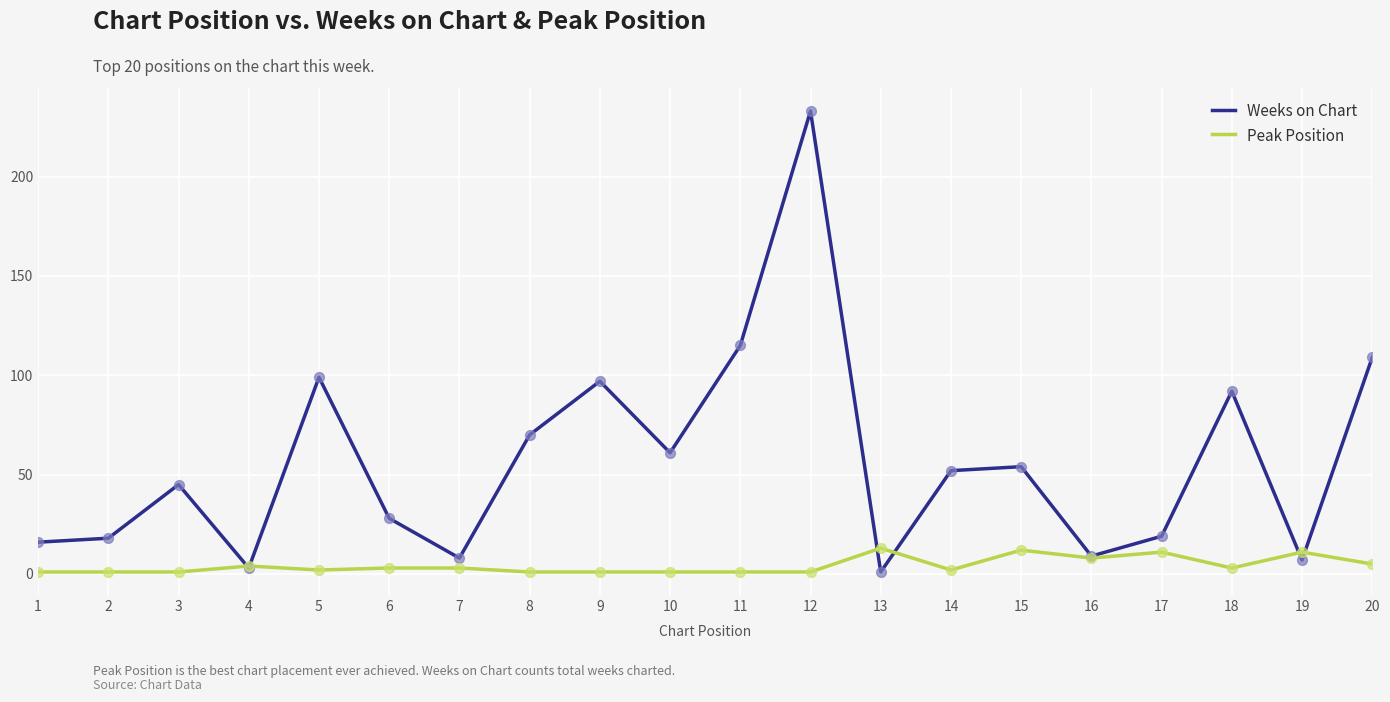

What are all the series names shown in the legend?

Weeks on Chart, Peak Position